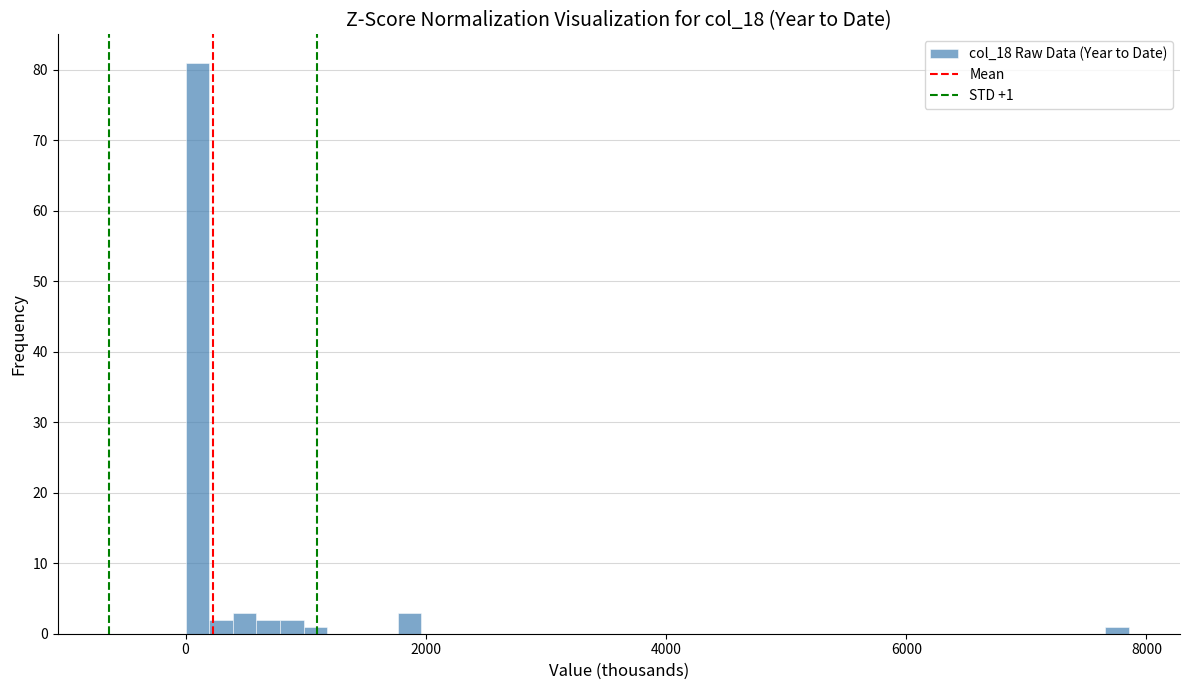

Read against the x-axis, roughly where is the centre of the tallest bar?

0